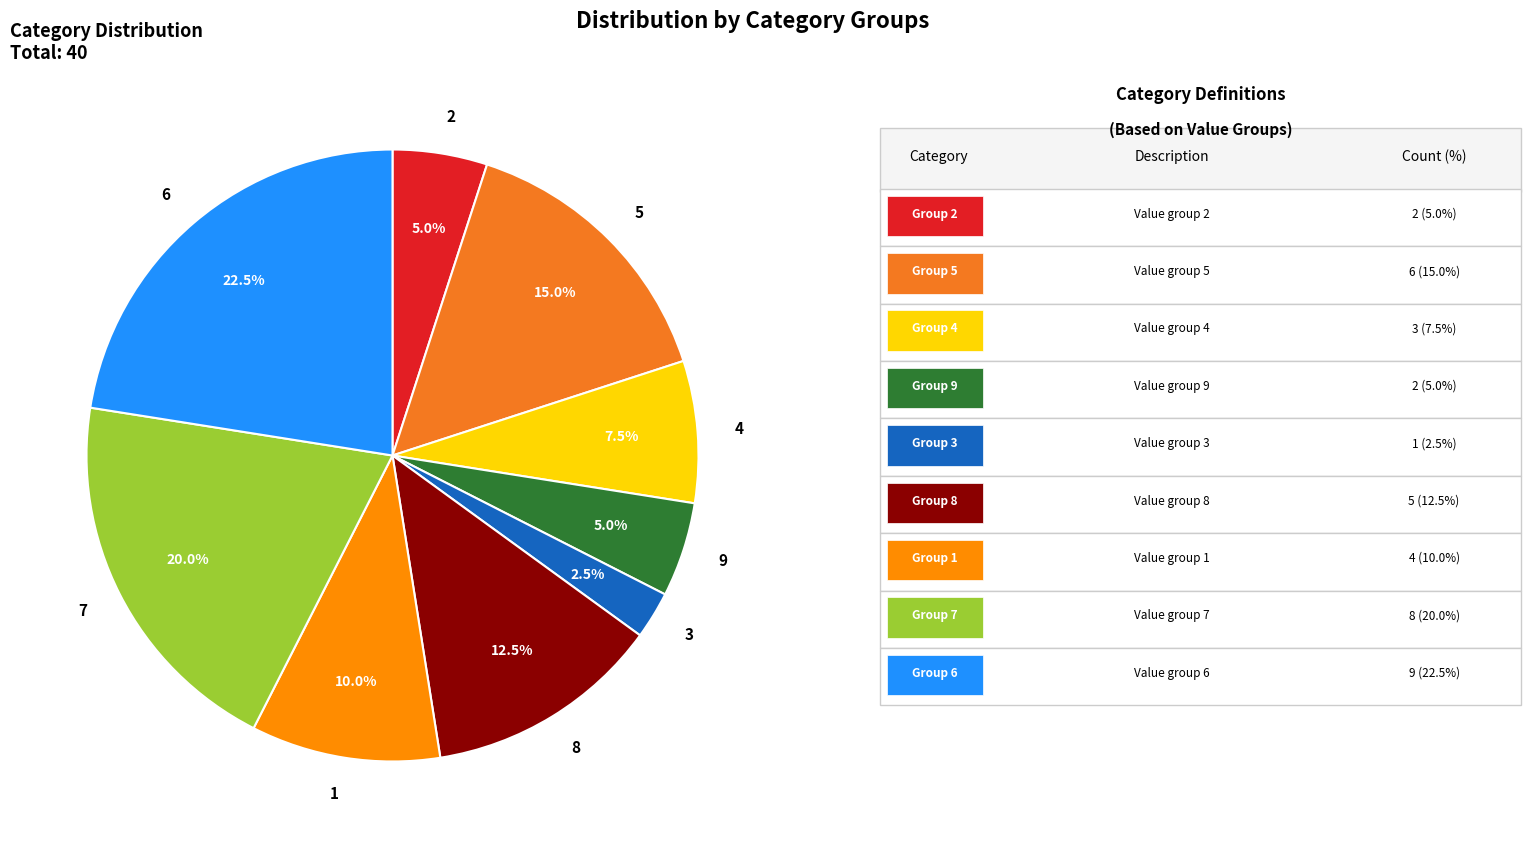

To the nearest percent, what portion does 9 represent?

5%